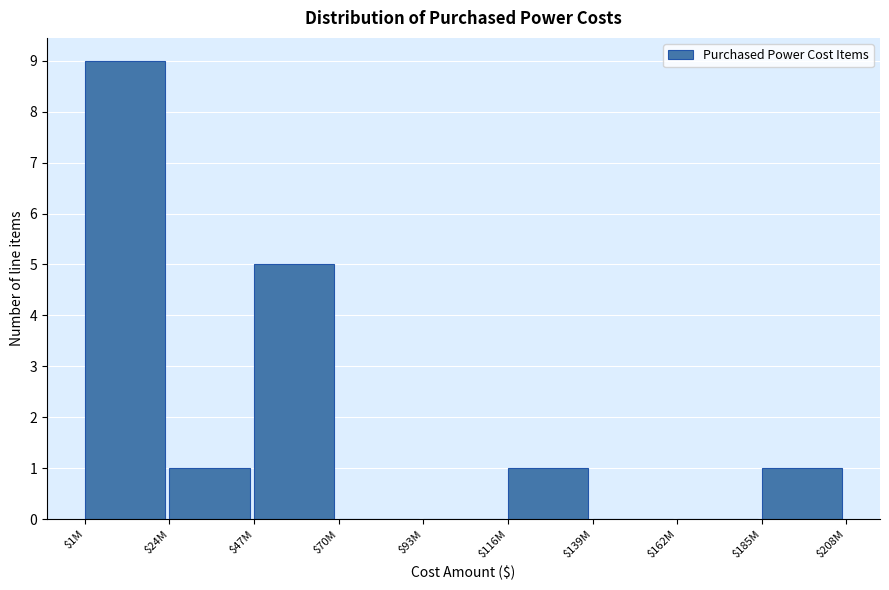

What is the sum of all values?

17